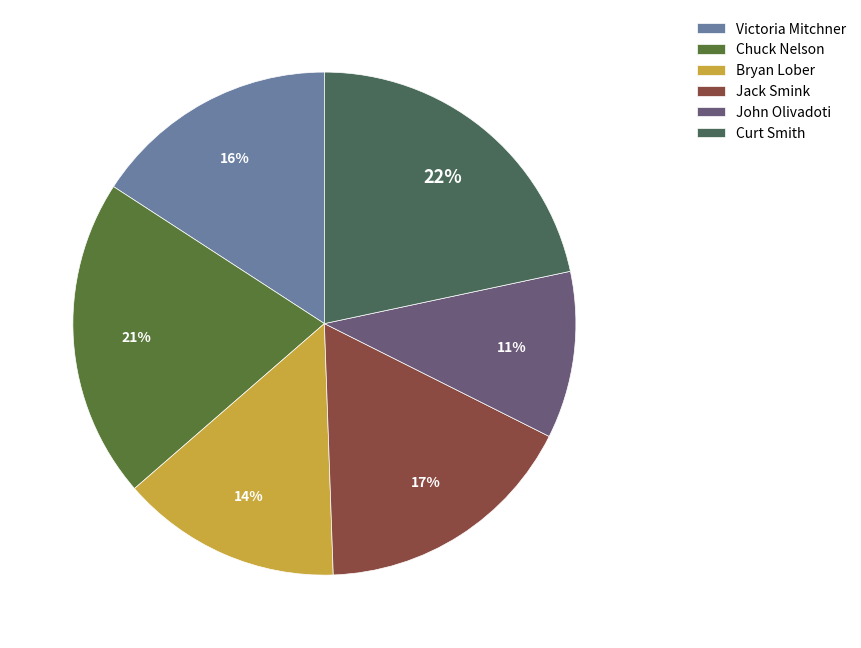

Do Jack Smink and Curt Smith together represent more than half of the pie?

No